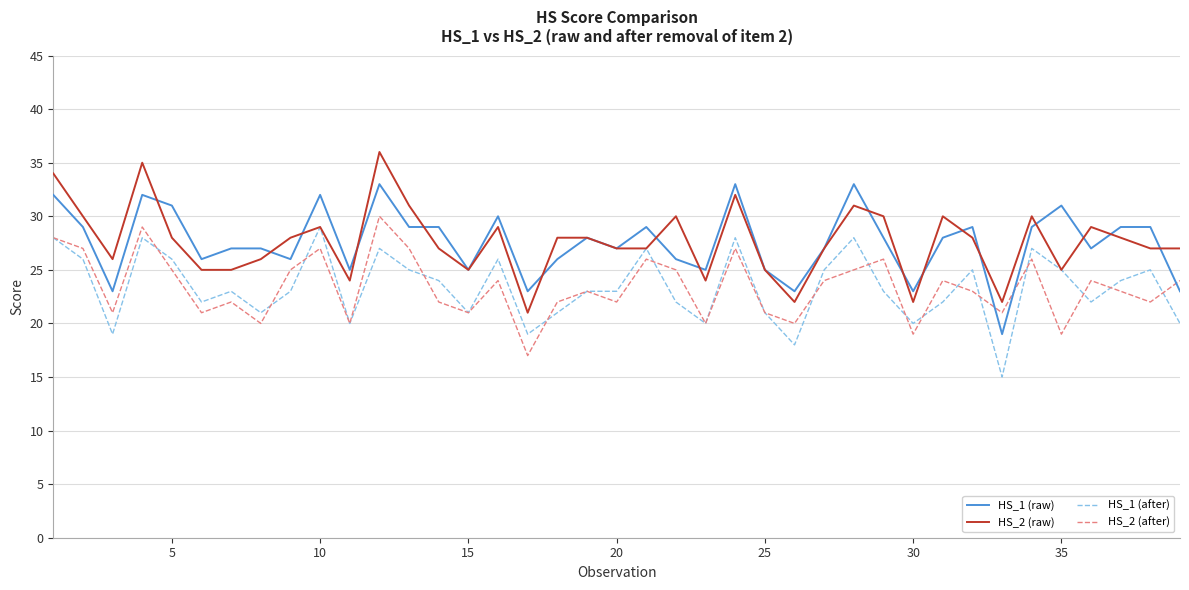

What is the smallest value displayed?

15